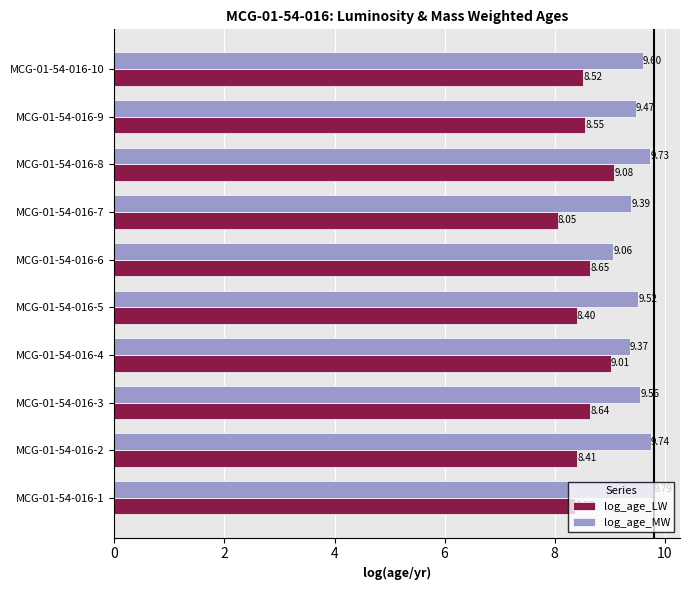

Count the number of data series in this chart.

2